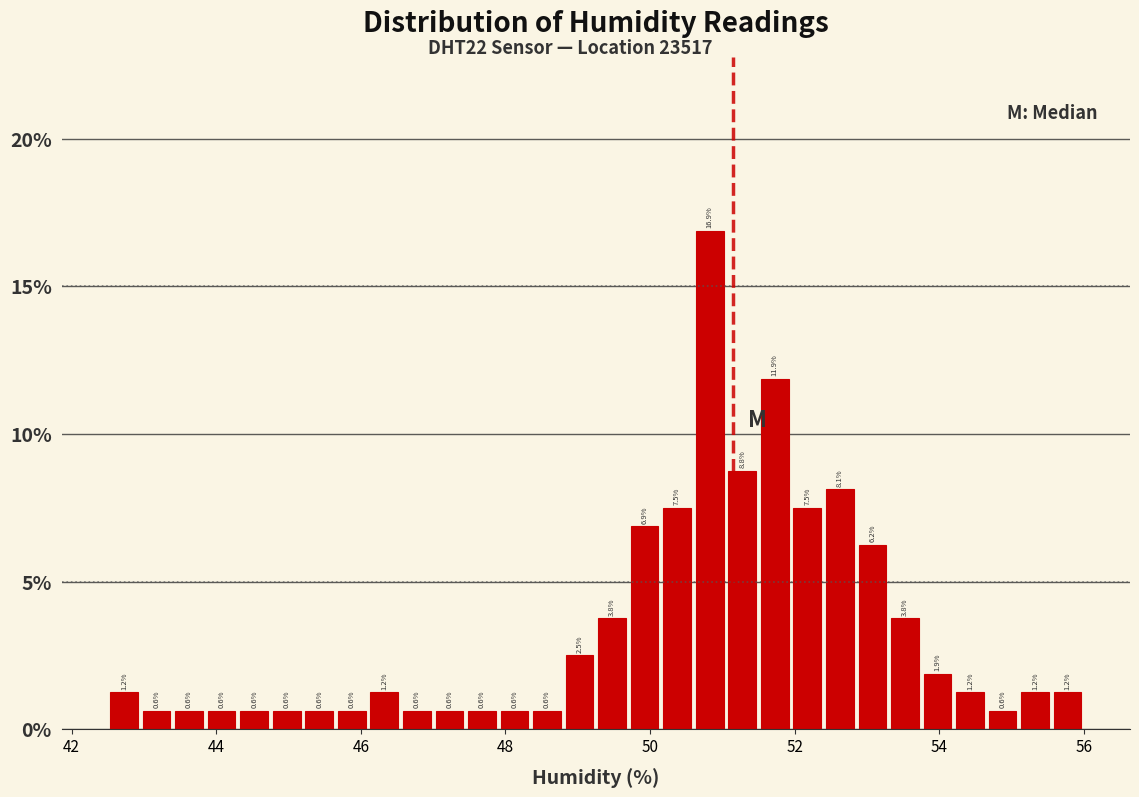

Around what value on the x-axis is the tallest bar? Give the approximate position of its centre, as read against the axis.

50.8